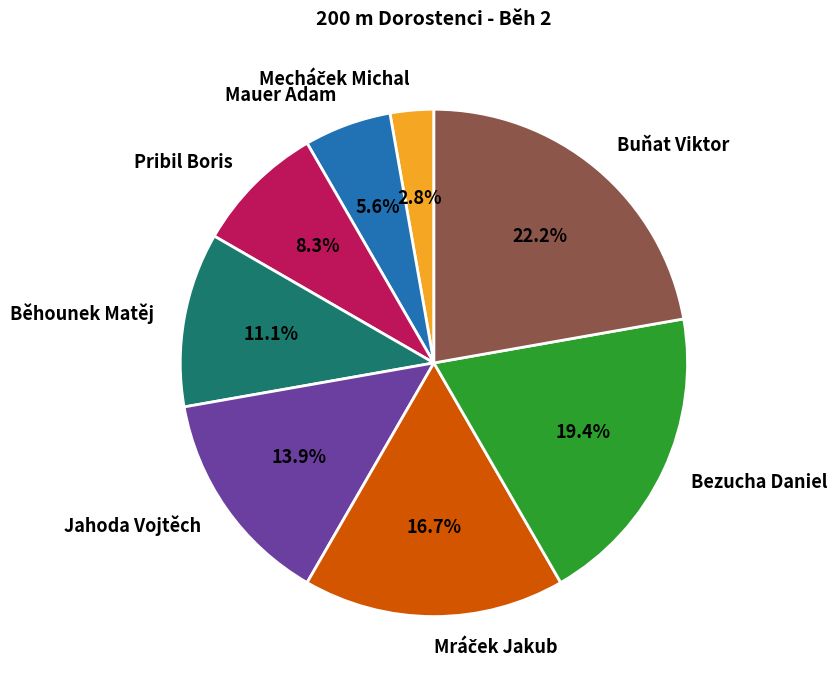

How much of the chart is everything except Jahoda Vojtěch?

86.1%